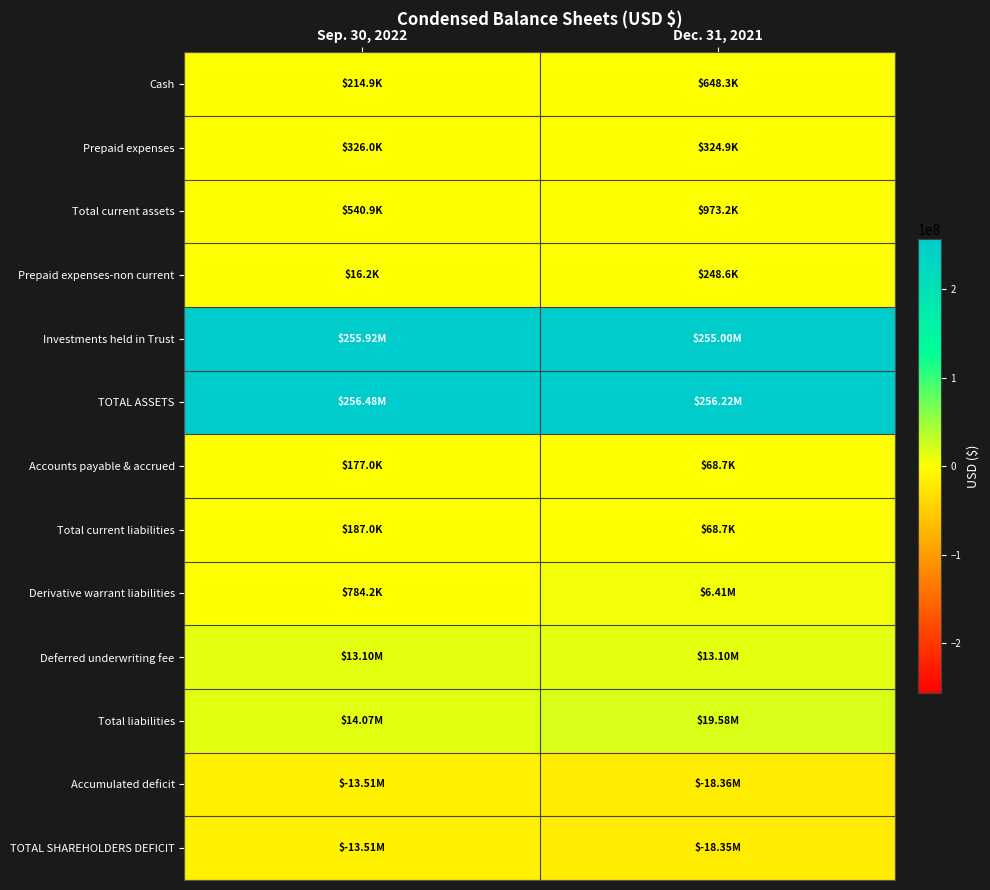

Reading left to right, what are all the values shown in this chart?

Cash: Sep. 30, 2022=0.5	Dec. 31, 2021=0.5
Prepaid expenses: Sep. 30, 2022=0.5	Dec. 31, 2021=0.5
Total current assets: Sep. 30, 2022=0.5	Dec. 31, 2021=0.5
Prepaid expenses-non current: Sep. 30, 2022=0.5	Dec. 31, 2021=0.5
Investments held in Trust: Sep. 30, 2022=1.0	Dec. 31, 2021=1.0
TOTAL ASSETS: Sep. 30, 2022=1.0	Dec. 31, 2021=1.0
Accounts payable & accrued: Sep. 30, 2022=0.5	Dec. 31, 2021=0.5
Total current liabilities: Sep. 30, 2022=0.5	Dec. 31, 2021=0.5
Derivative warrant liabilities: Sep. 30, 2022=0.5	Dec. 31, 2021=0.5
Deferred underwriting fee: Sep. 30, 2022=0.5	Dec. 31, 2021=0.5
Total liabilities: Sep. 30, 2022=0.5	Dec. 31, 2021=0.5
Accumulated deficit: Sep. 30, 2022=0.5	Dec. 31, 2021=0.5
TOTAL SHAREHOLDERS DEFICIT: Sep. 30, 2022=0.5	Dec. 31, 2021=0.5